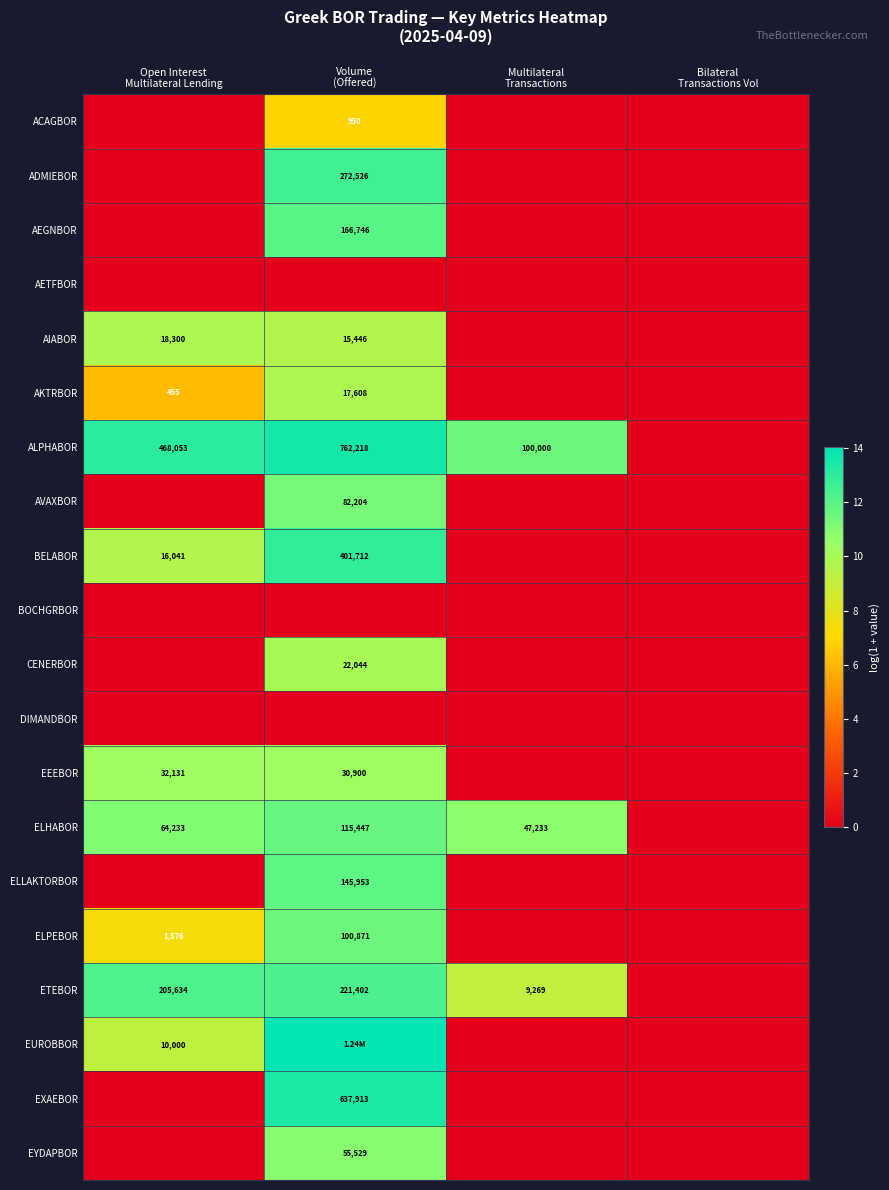

At how many categories does at least one series exceed 6?

3